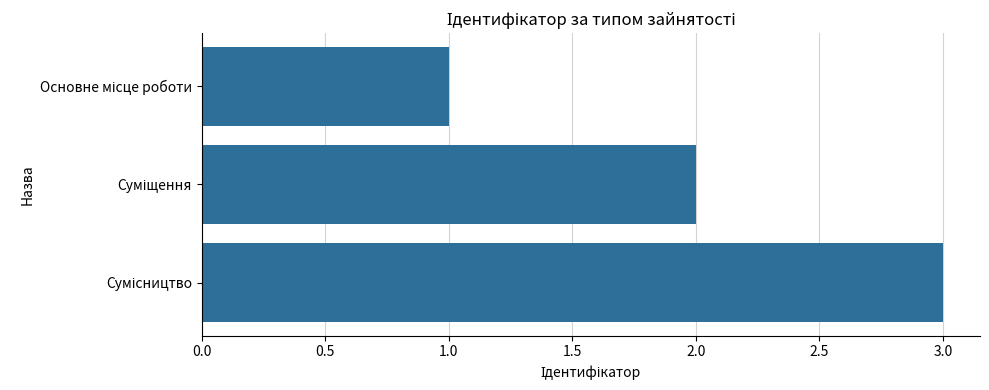

What is the maximum value shown in the chart?

3